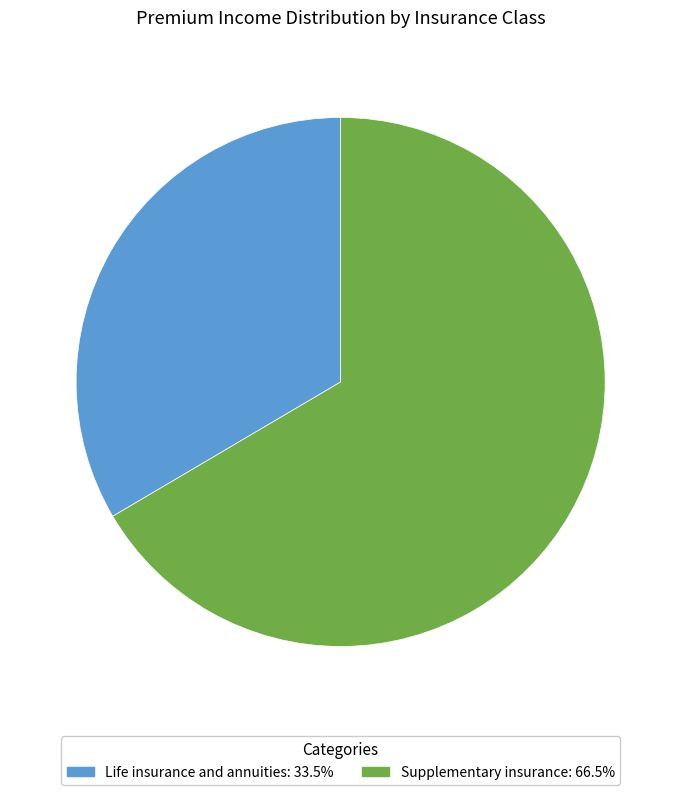

Rank the categories by value from lowest to highest.

Life insurance and annuities, Supplementary insurance